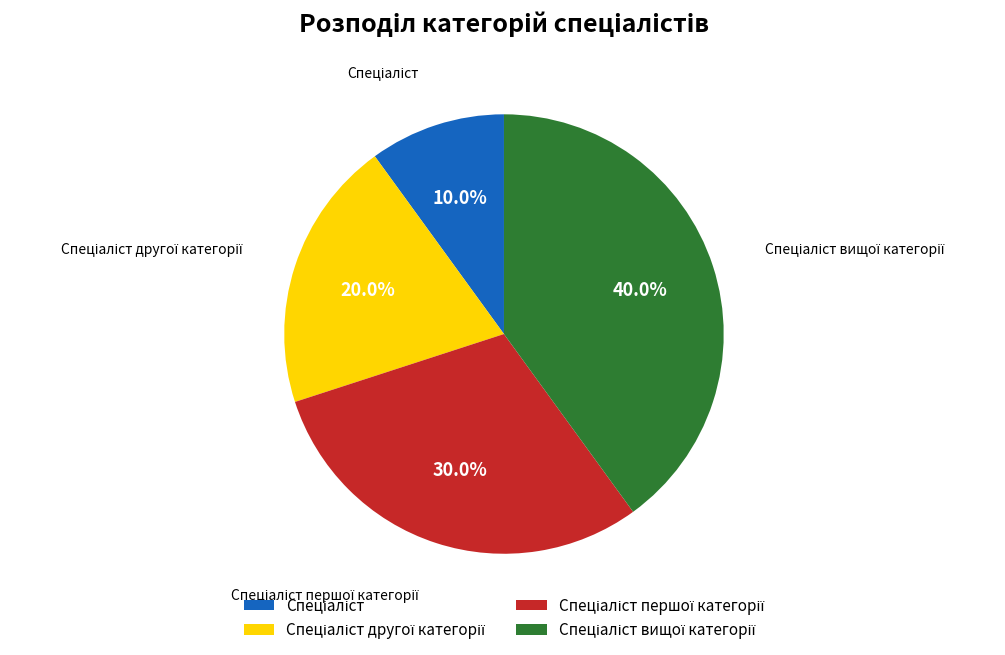

Does any single category account for the majority?

No